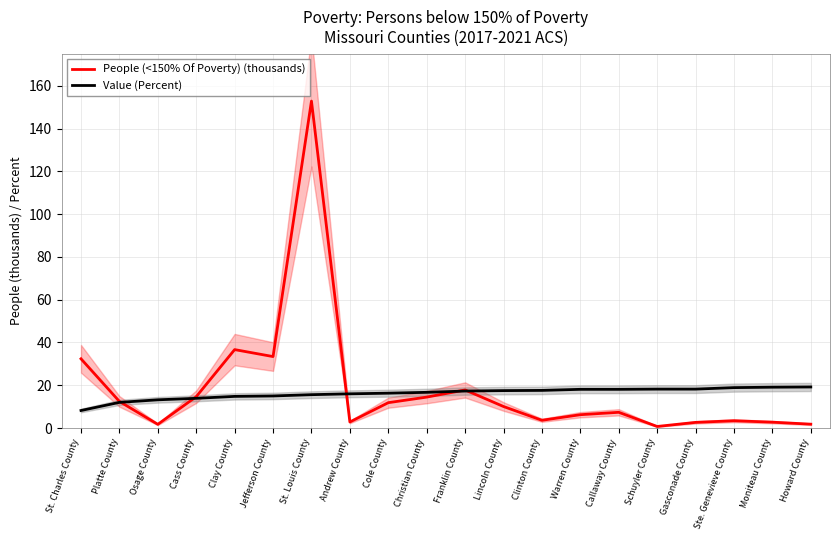

What is the label of the 14th point from the left?

Warren County